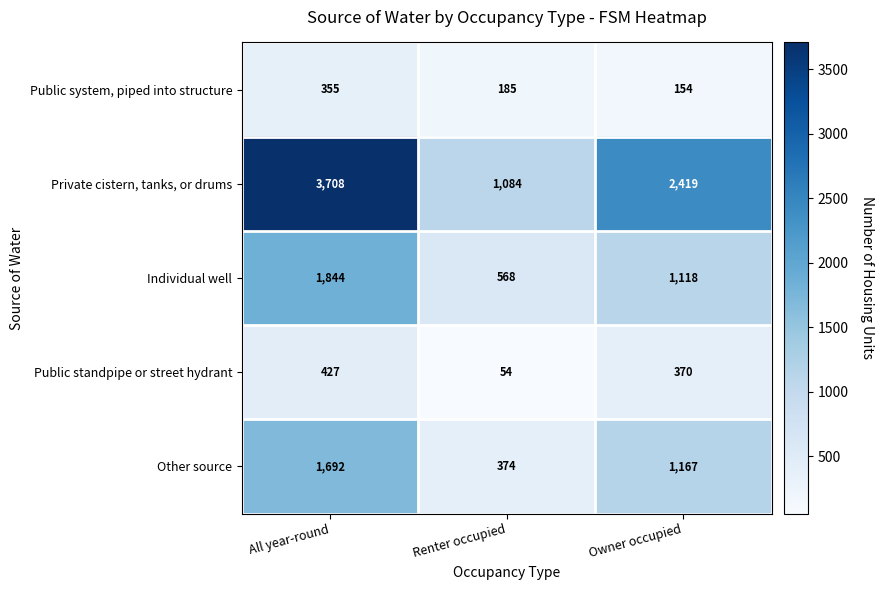

What is the sum of the Public system, piped into structure values at All year-round and Owner occupied?

509